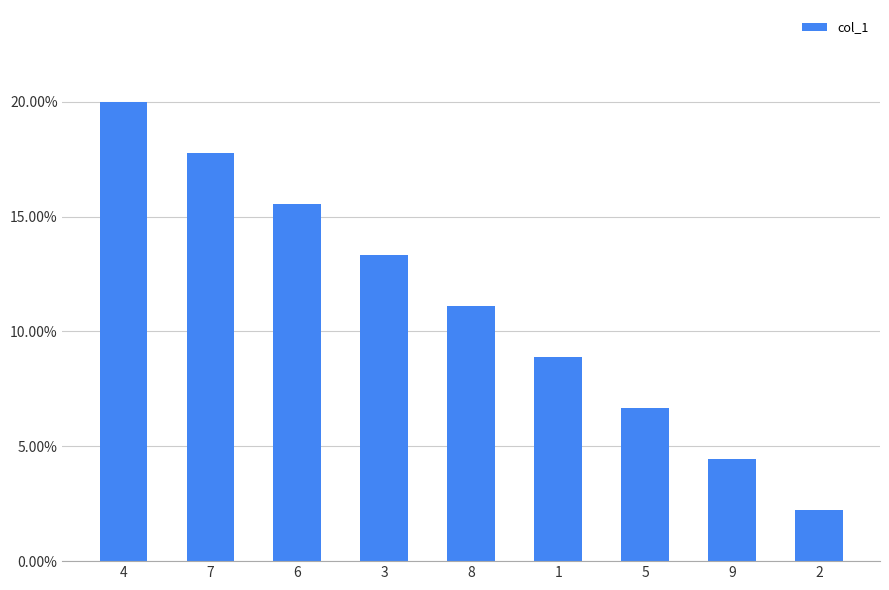

What is the sum of all values?

1.0